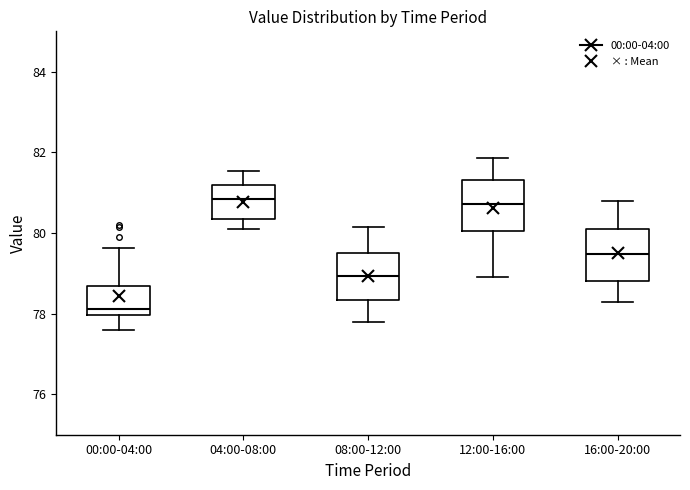

Reading left to right, transcribe this box plot: for each box, give where its median line is, the range the box spans, and where its two whiskers end, as read against the y-axis. The values are not printed on the chart, so give them approximately, as read against the axis.

00:00-04:00: median 78.2, box 78.0 to 78.6, whiskers 77.6 to 79.6
04:00-08:00: median 80.8, box 80.4 to 81.2, whiskers 80.2 to 81.6
08:00-12:00: median 79.0, box 78.4 to 79.6, whiskers 77.8 to 80.2
12:00-16:00: median 80.8, box 80.0 to 81.4, whiskers 79.0 to 81.8
16:00-20:00: median 79.4, box 78.8 to 80.0, whiskers 78.4 to 80.8